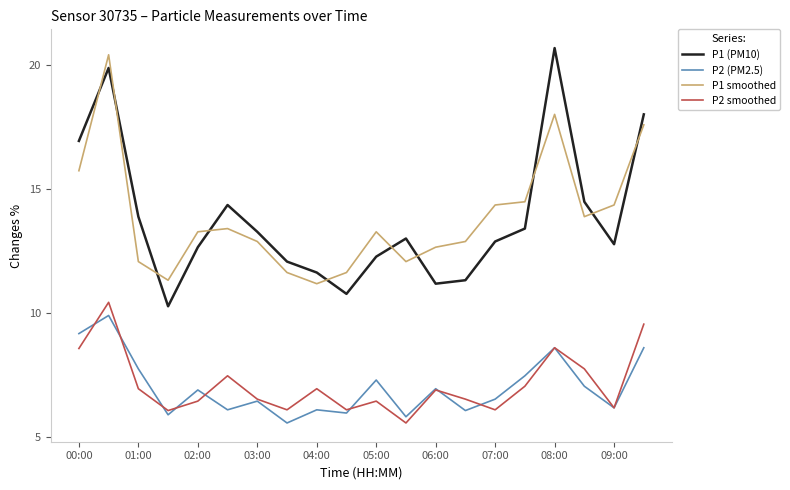

True or false: P1 (PM10) and P2 (PM2.5) intersect in this chart.

False